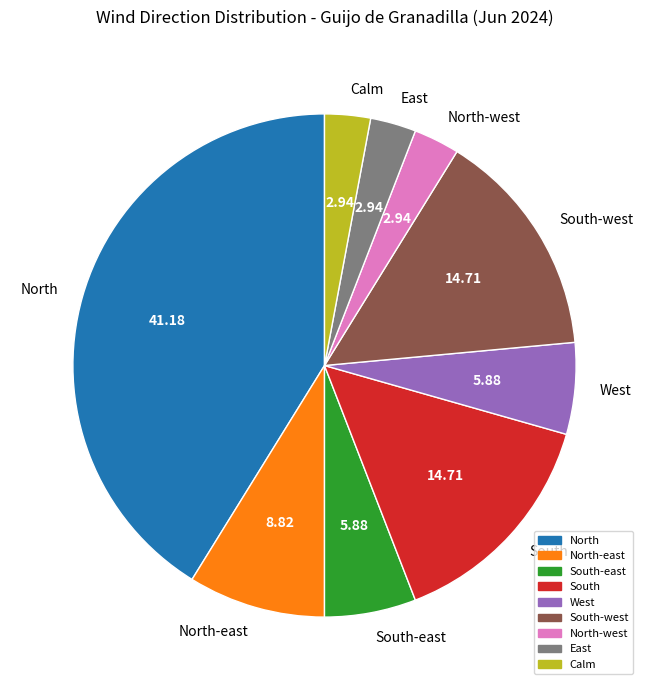

Is South-east the majority of the pie?

No